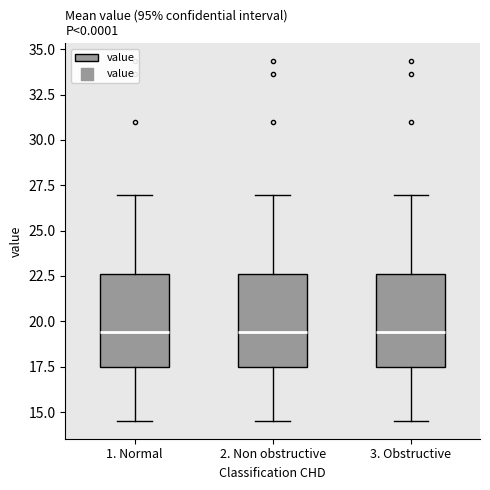

Where does the median line of the box for 1. Normal sit on the y-axis? The values are not printed on the chart, so give them approximately, as read against the axis.

19.5